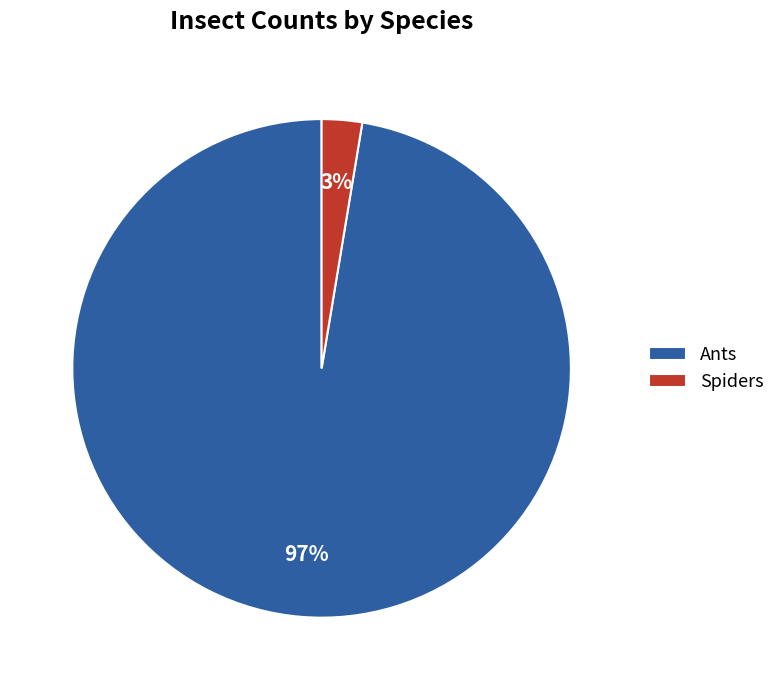

To the nearest percent, what is the combined percentage of Spiders and Ants?

100%